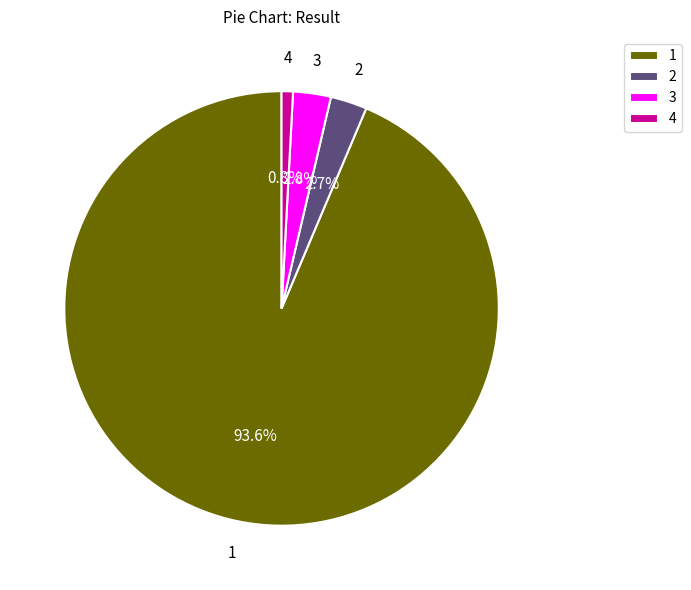

Does 1 account for over 50% of the chart?

Yes